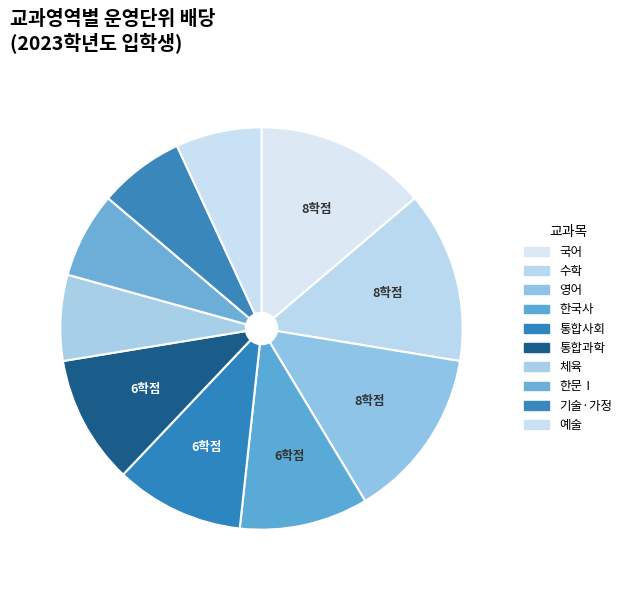

The 한국사 slice represents 10% of the pie. True or false?

True